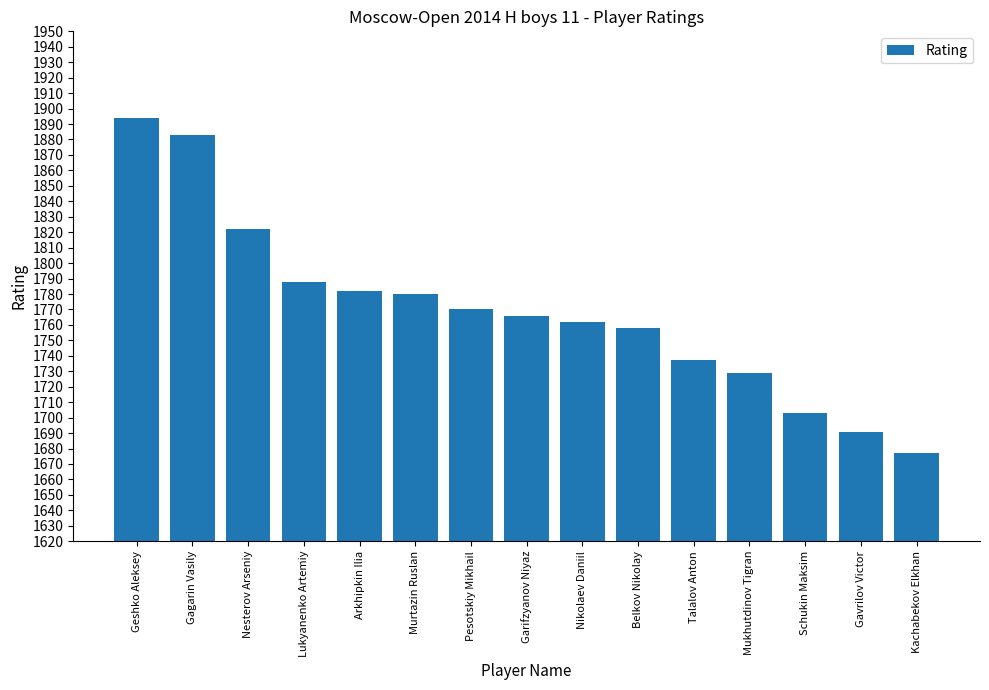

What is the greatest value displayed?

1894